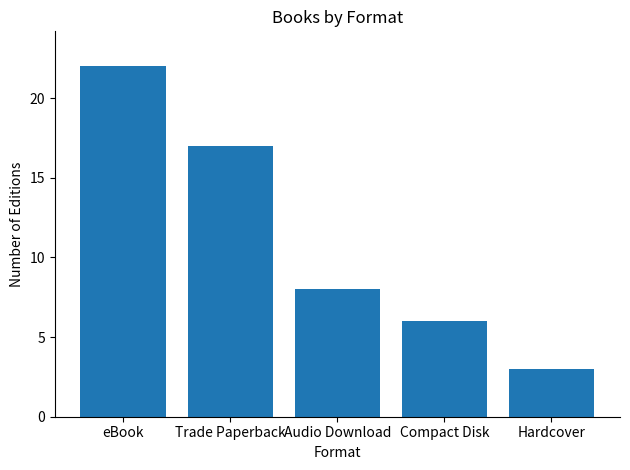

How many data points does each series have?

5